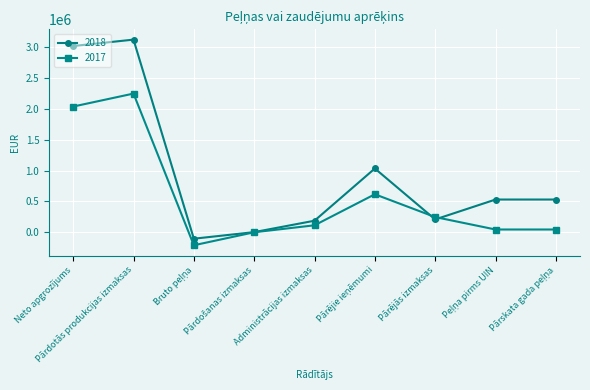

What is the label of the 5th point from the right?

Administrācijas izmaksas